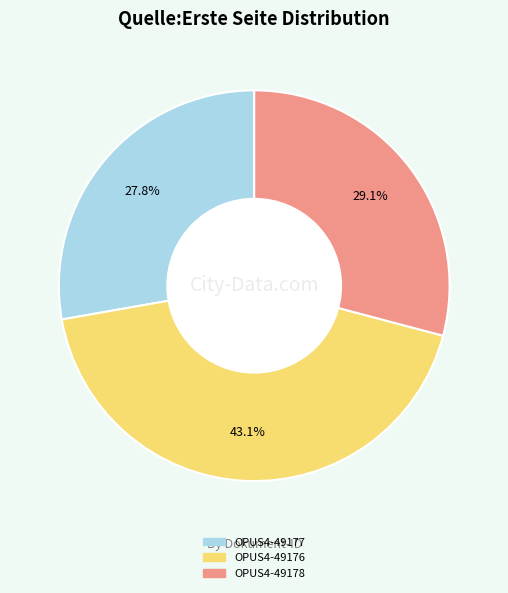

To the nearest percent, what percentage of the pie is OPUS4-49178?

29%